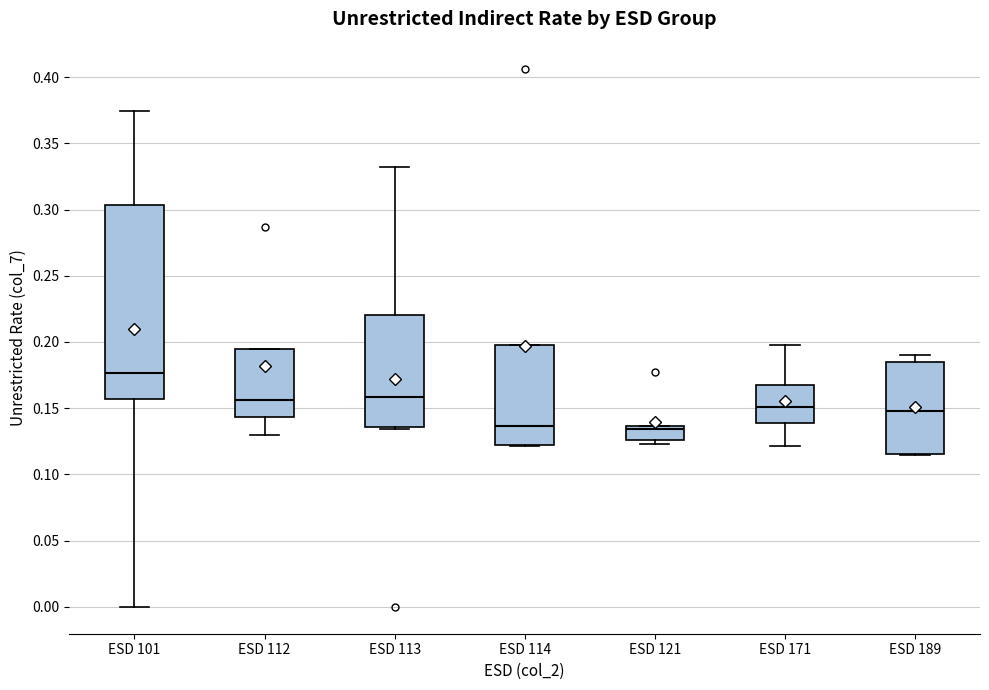

Which box's median line is the highest?

ESD 101